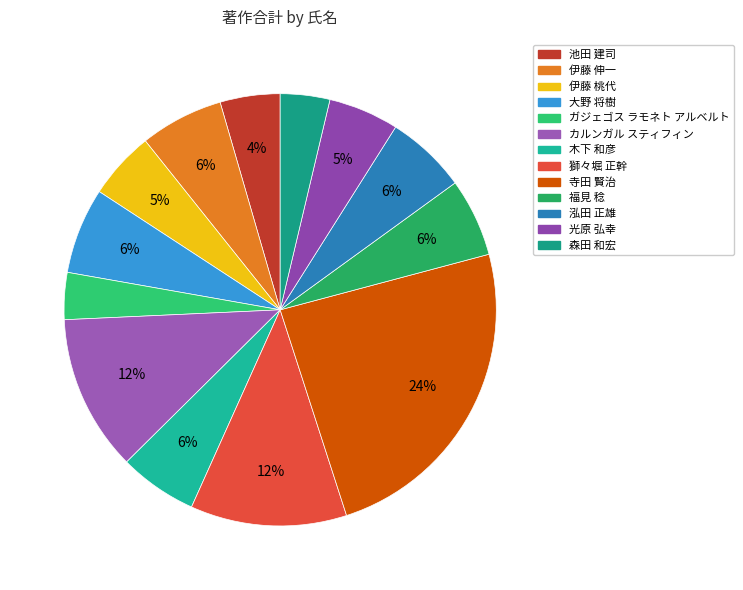

Is there any slice that represents more than half of the pie?

No